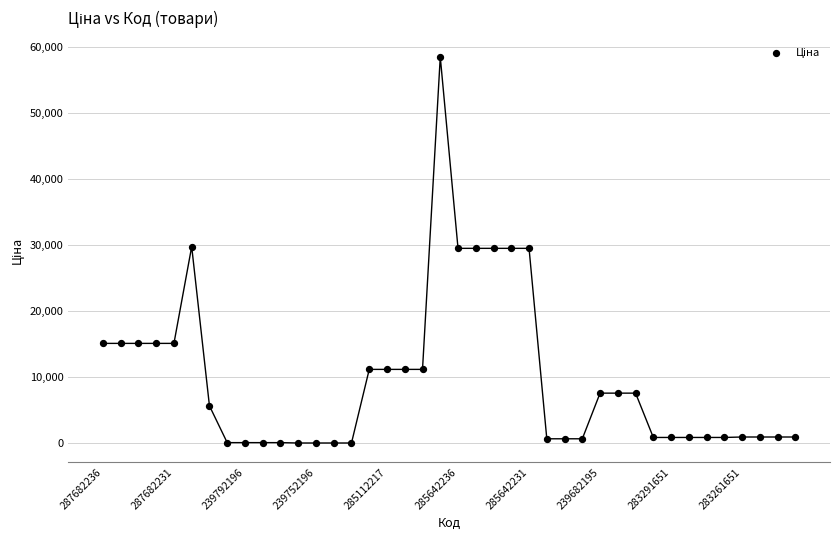

What is the range of Y values (max minus min)?

58369.5